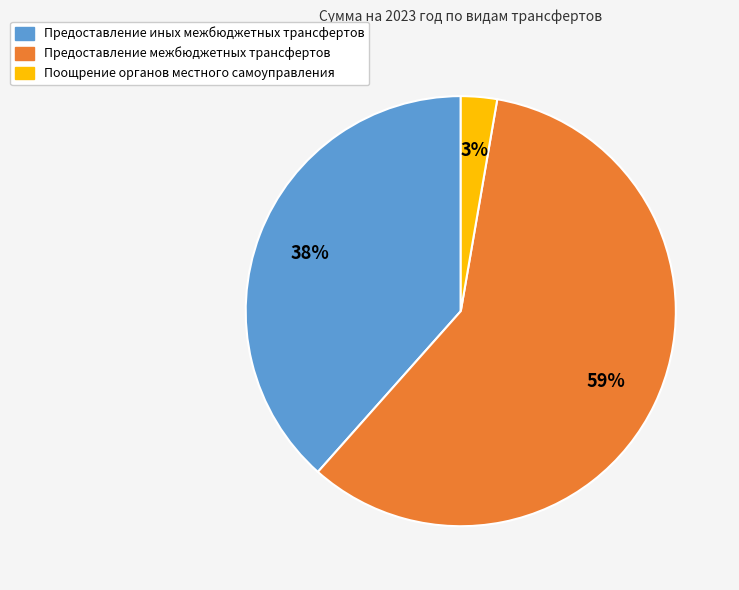

What is the majority slice?

Предоставление межбюджетных трансфертов